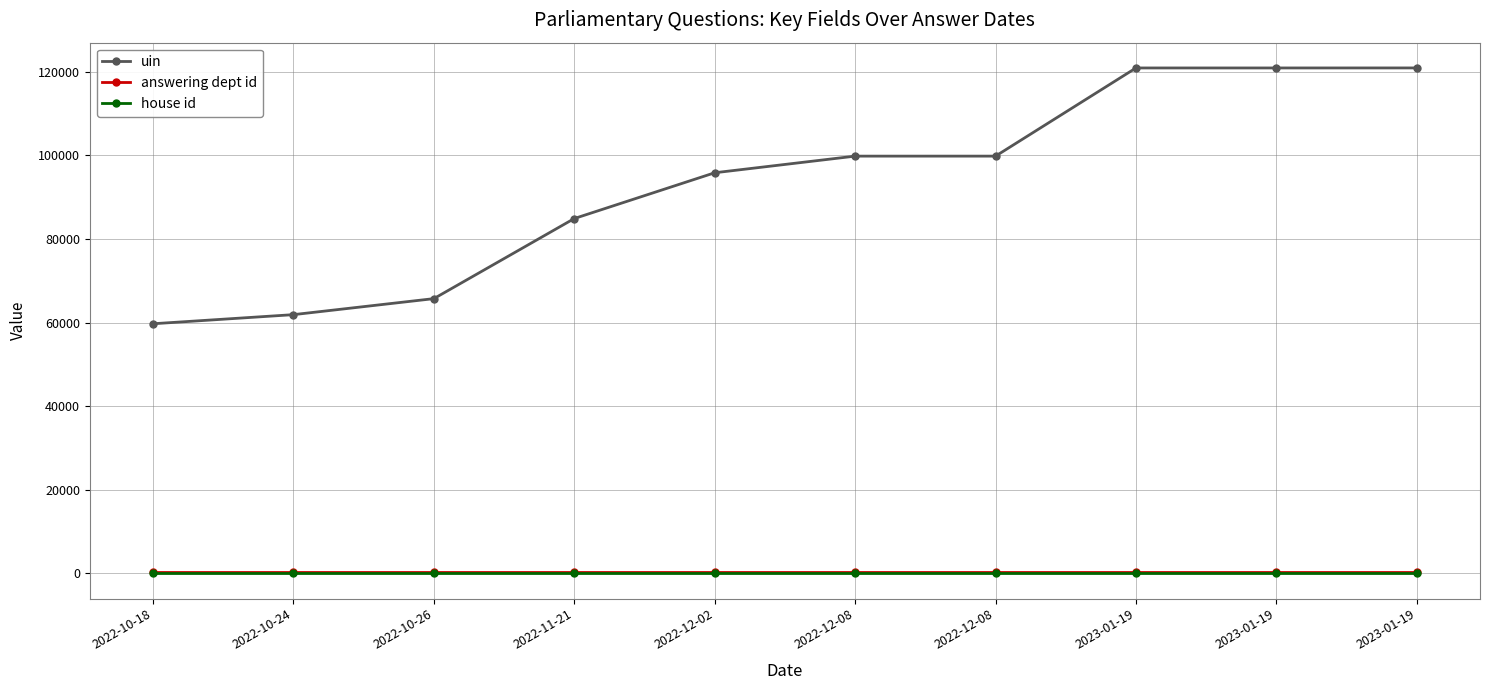

Where does the uin series first go above 99816?

2022-12-08